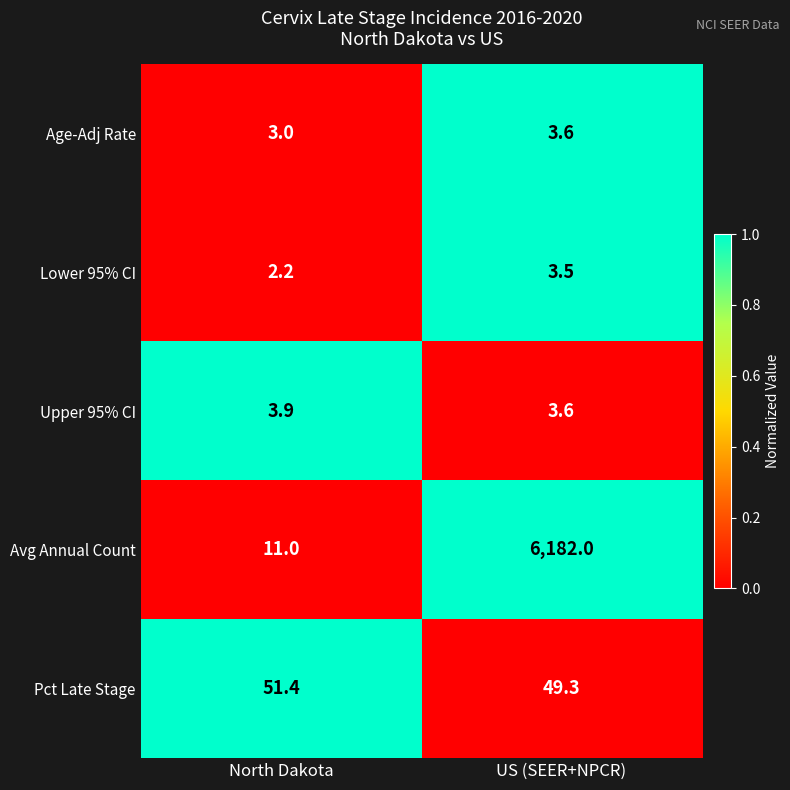

Which series has the largest total across all categories?

Avg Annual Count